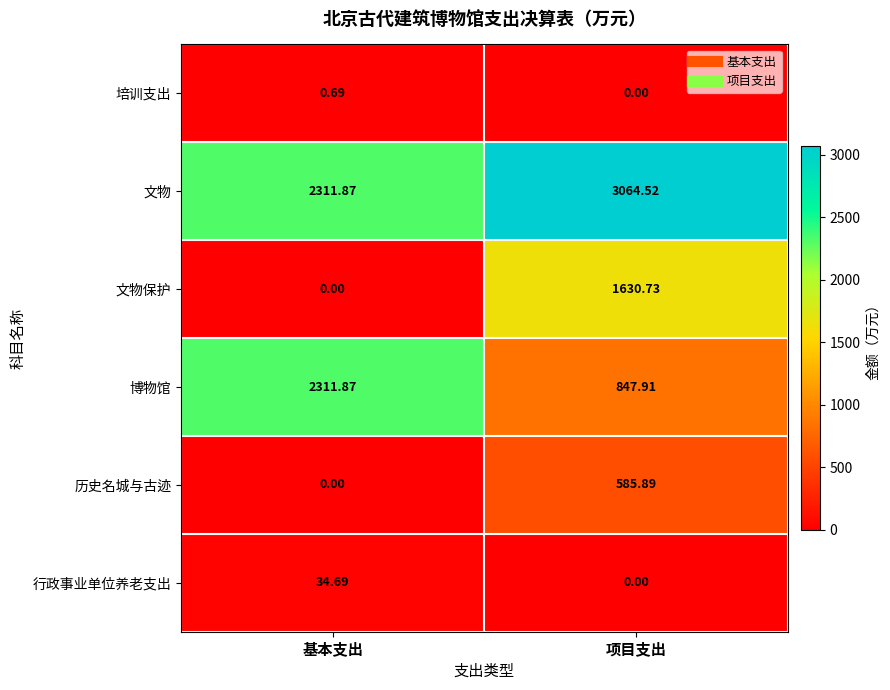

Between 基本支出 and 项目支出, which series saw the biggest shift?

文物保护